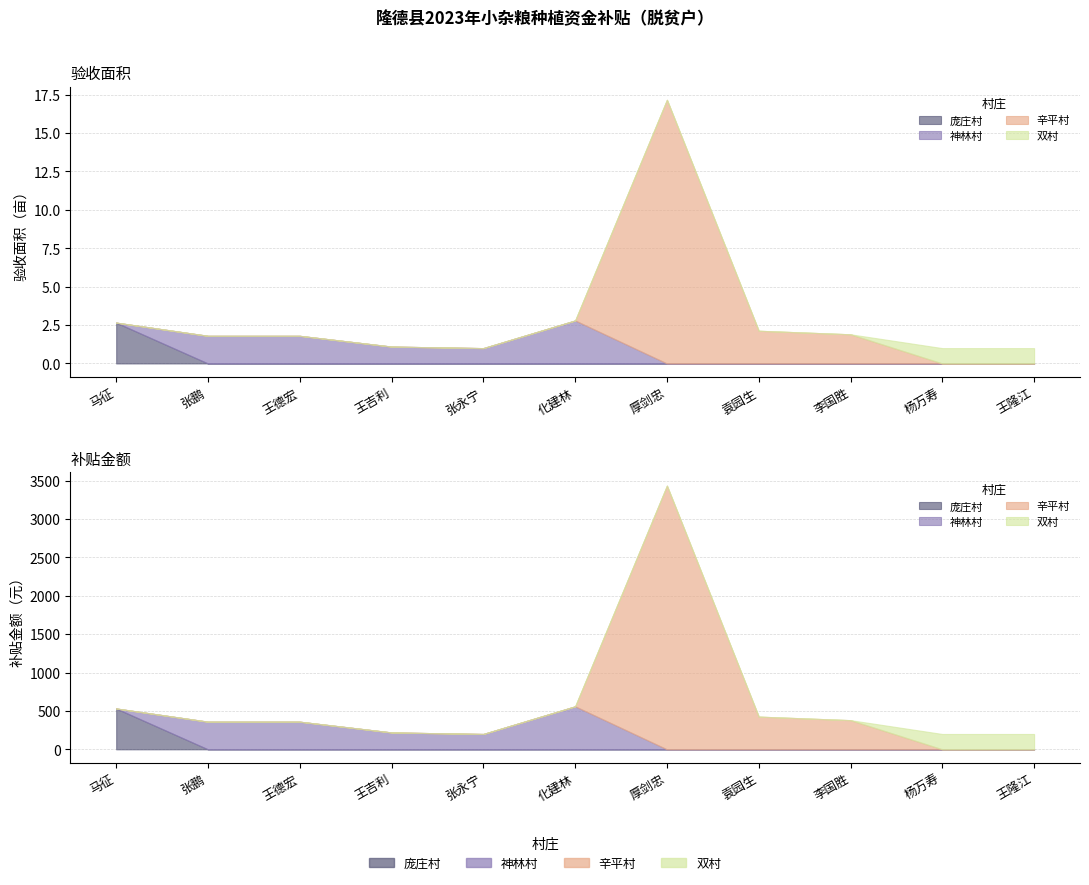

At which label does 补贴金额(元) reach its peak?

厚剑忠